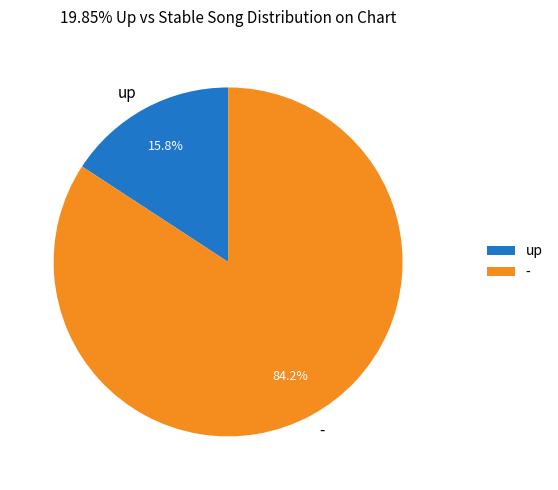

How many segments does this pie chart have?

2